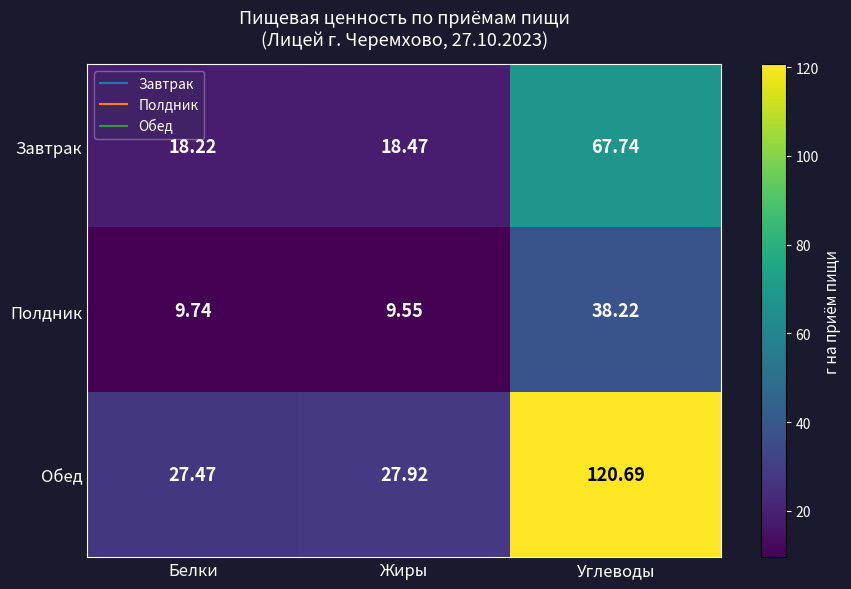

Rank the series by their average value, from highest to lowest.

Обед, Завтрак, Полдник